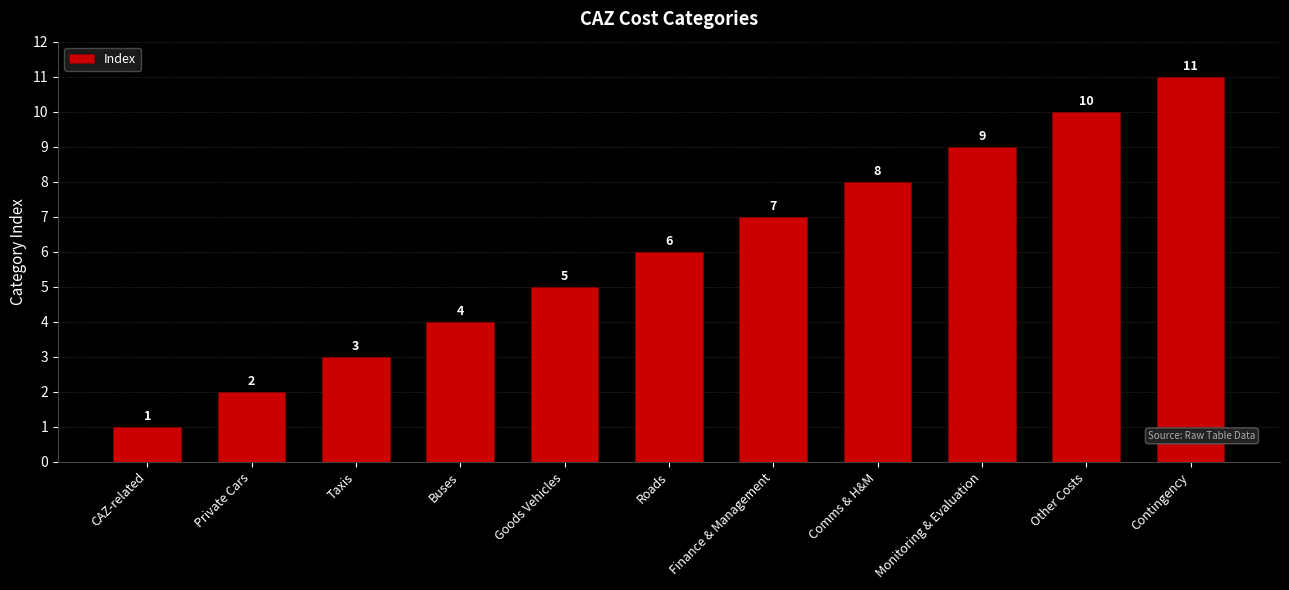

Approximately how many times larger is the value at Contingency compared to Taxis?

3.7